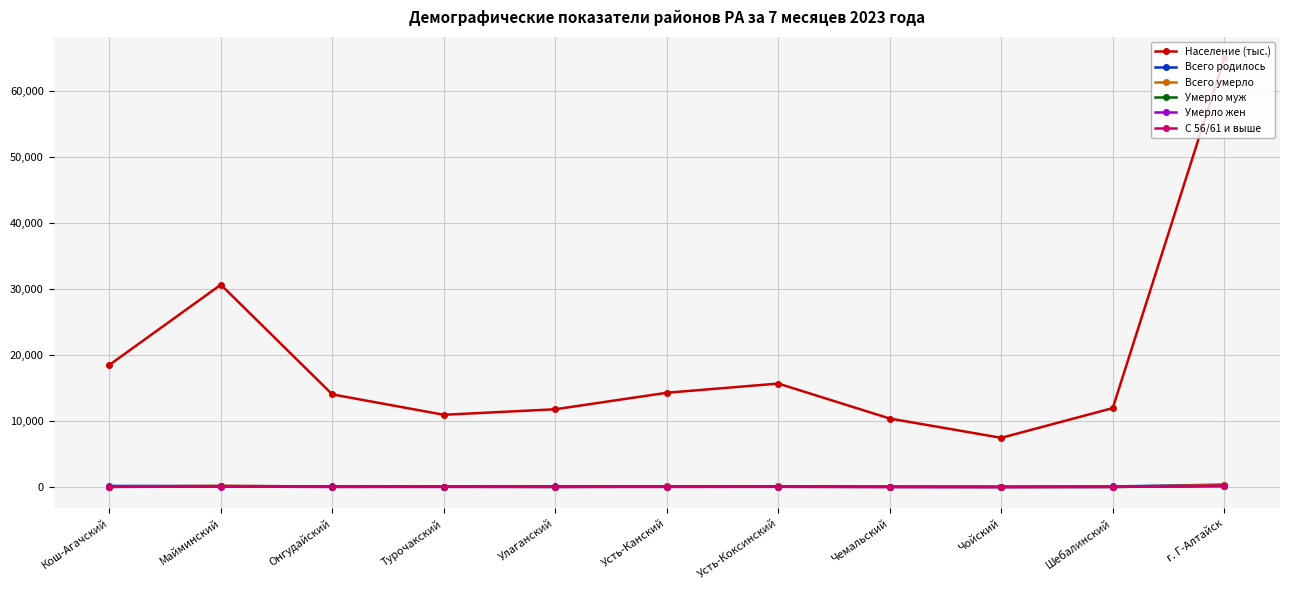

What is the spread (max minus min) of values at Кош-Агачский?

18476